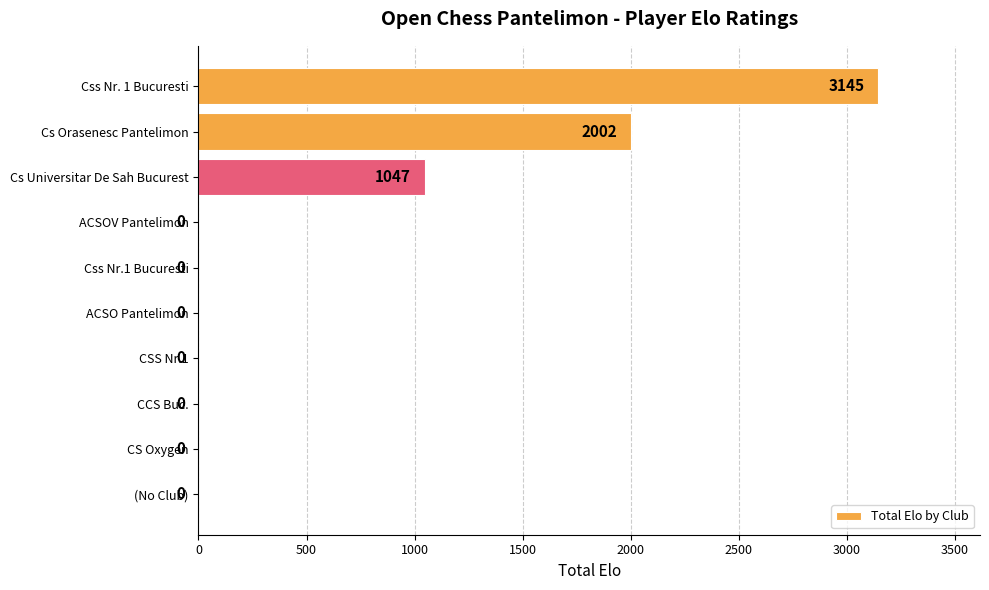

Which has a higher value, CSS Nr.1 or Cs Orasenesc Pantelimon?

Cs Orasenesc Pantelimon